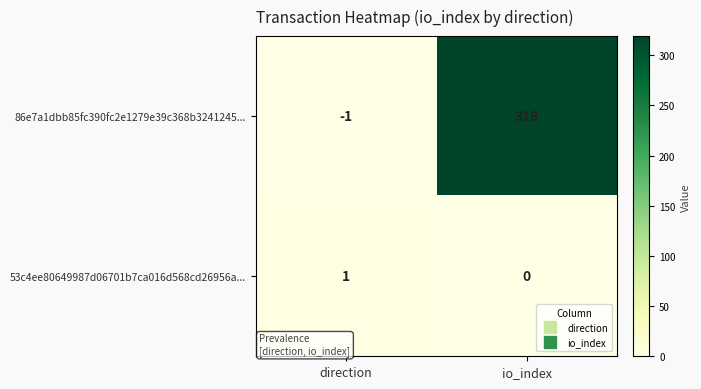

Is it true that 53c4ee80649987d06701b7ca016d568cd26956a... equals 1 at direction?

True